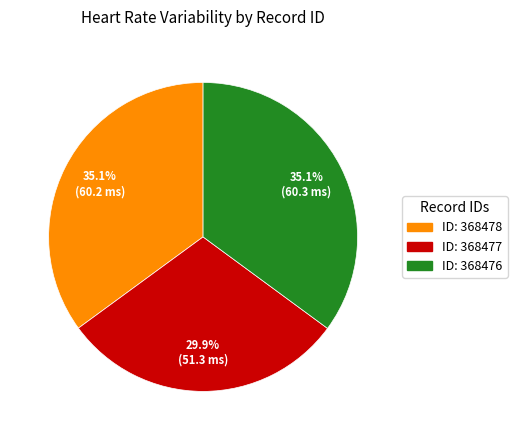

Between ID: 368477 and ID: 368478, which is larger?

ID: 368478